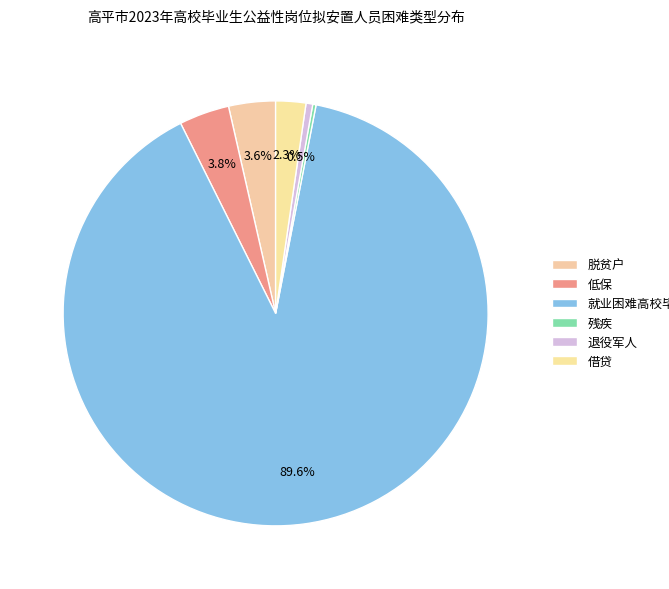

Is there any slice that represents more than half of the pie?

Yes